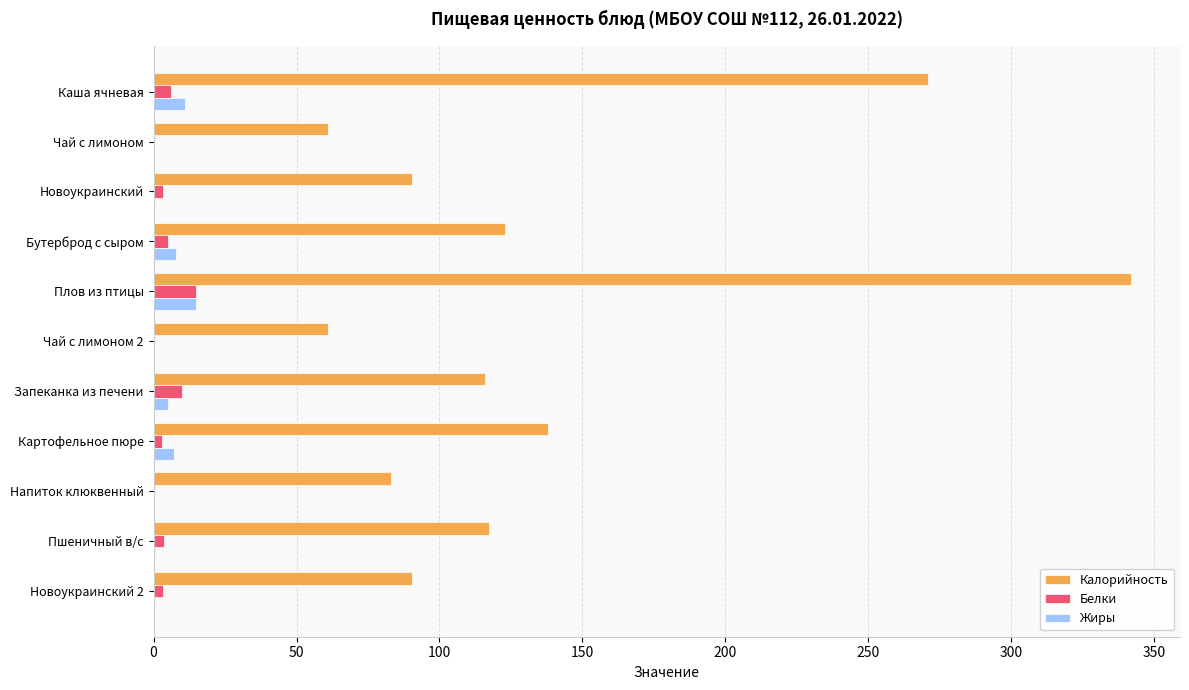

How many data points does each series have?

11